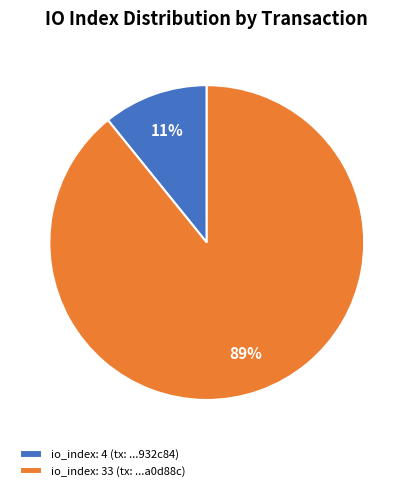

To the nearest percent, what is the combined percentage of io_index: 33 (tx: ...a0d88c) and io_index: 4 (tx: ...932c84)?

100%